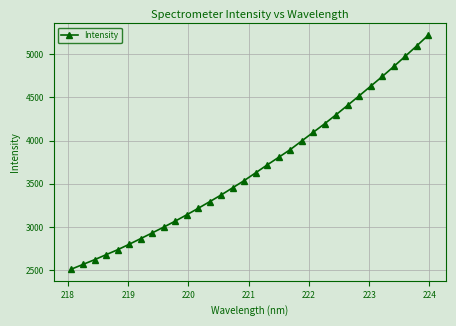

What is the value of the 24th point from the left?

4300.4